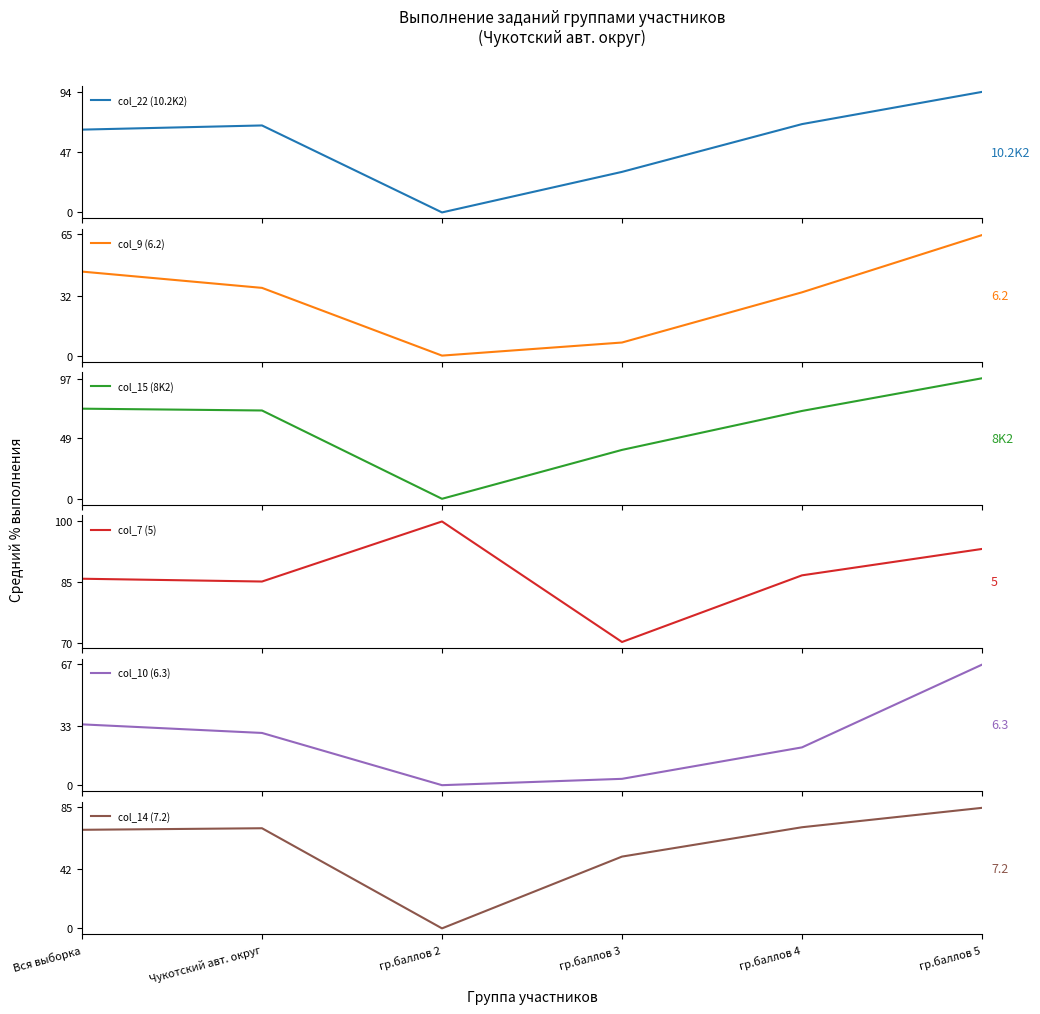

The col_9 (6.2) series shows 36.3 at Чукотский авт. округ. True or false?

True